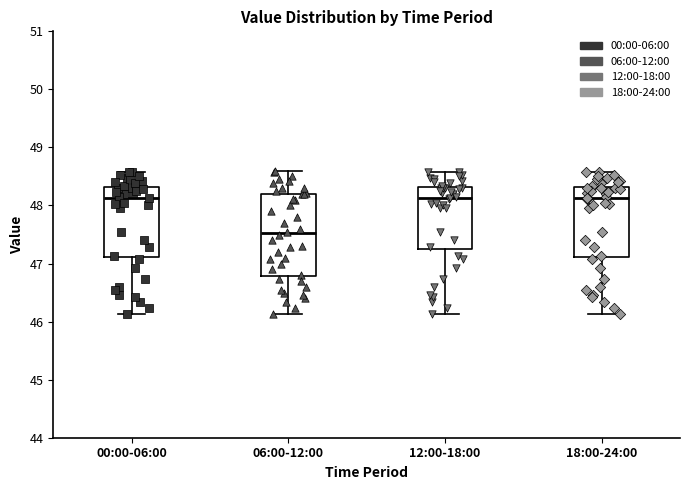

Reading left to right, transcribe this box plot: for each box, give where its median line is, the range the box spans, and where its two whiskers end, as read against the y-axis. The values are not printed on the chart, so give them approximately, as read against the axis.

00:00-06:00: median 48.1, box 47.1 to 48.3, whiskers 46.1 to 48.6
06:00-12:00: median 47.5, box 46.8 to 48.2, whiskers 46.1 to 48.6
12:00-18:00: median 48.1, box 47.3 to 48.3, whiskers 46.1 to 48.6
18:00-24:00: median 48.1, box 47.1 to 48.3, whiskers 46.1 to 48.6